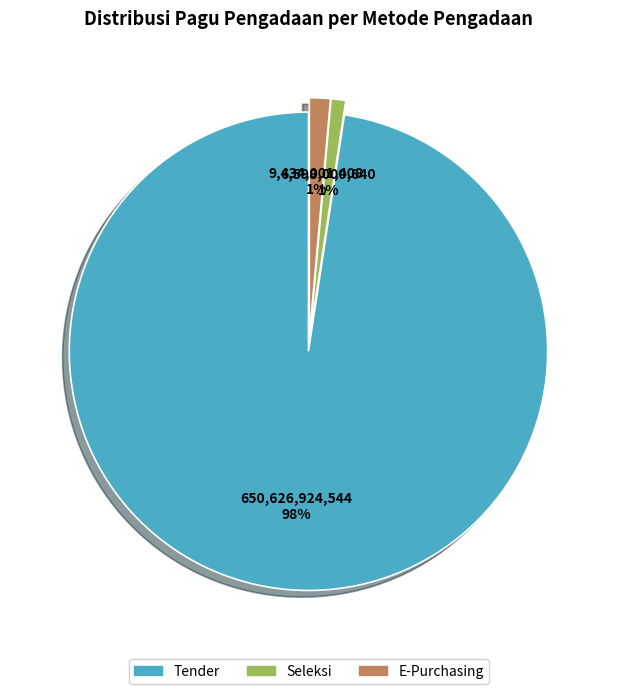

To the nearest percent, what is the difference between the largest and smallest slice percentages?

97%